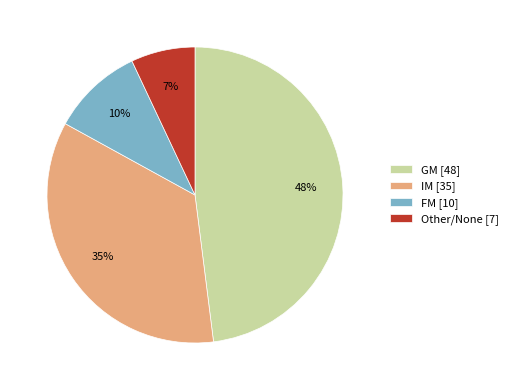

What is the ratio of the value at GM [48] to the value at IM [35]?

1.4